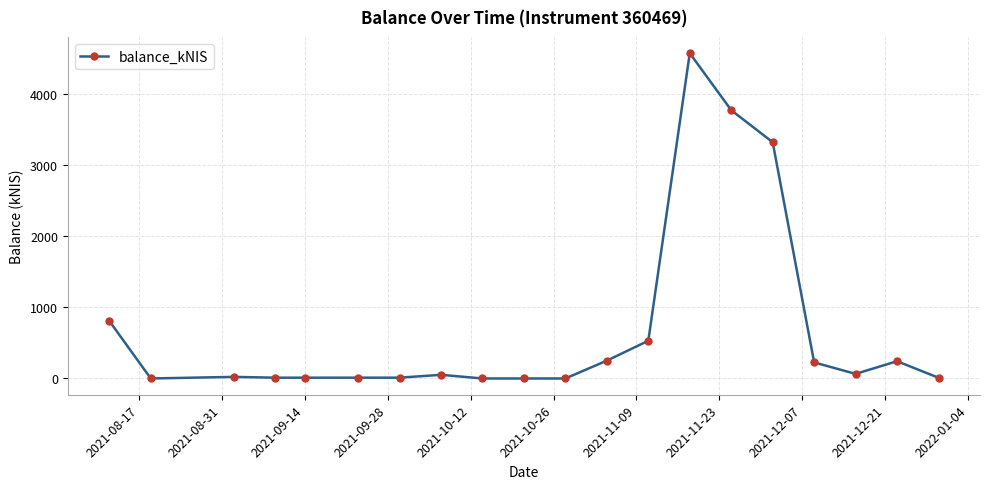

True or false: the data has more than 1 interior local peaks.

True